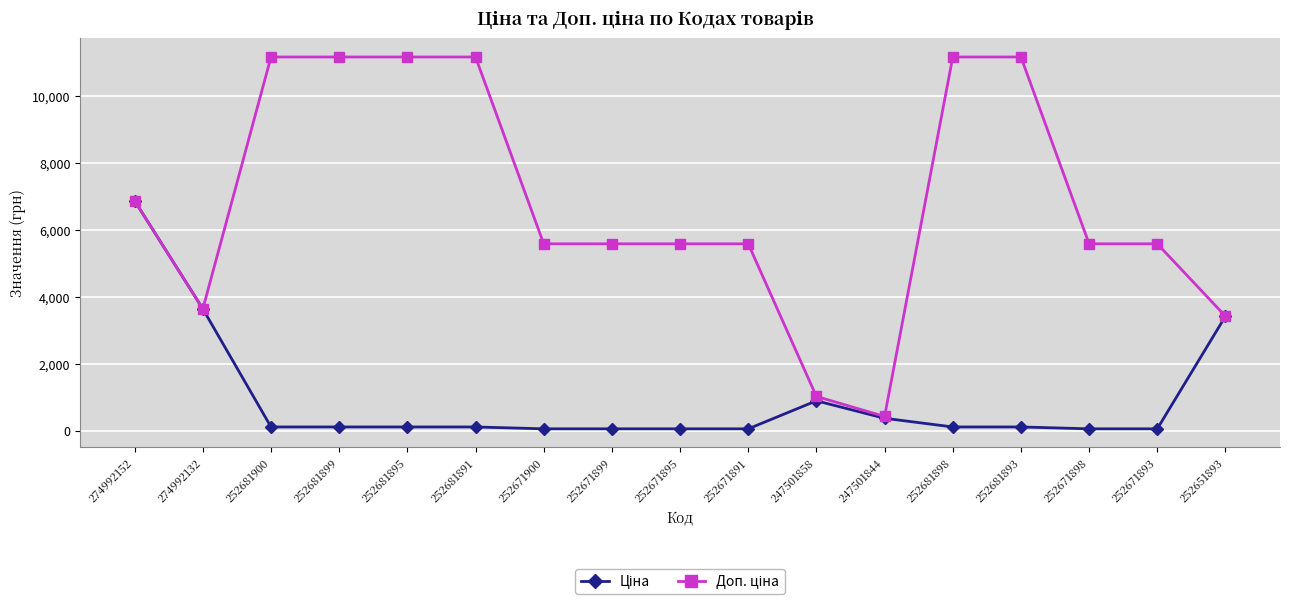

At which category is the sum across all series the highest?

274992152